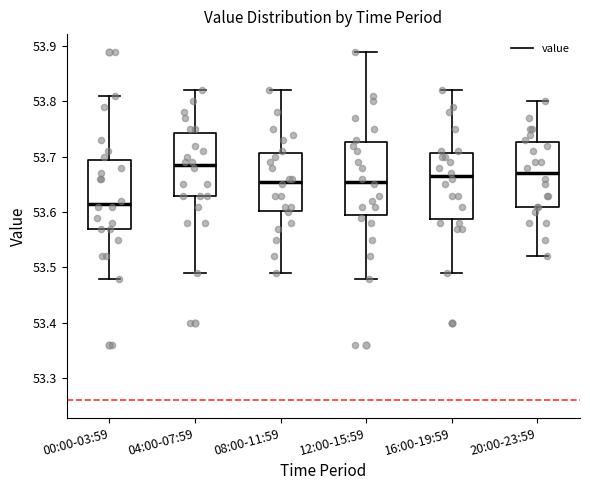

Reading left to right, read every box against the y-axis: the position of its median line, the range the box covers, and the ends of its whiskers. The values are not printed on the chart, so give them approximately, as read against the axis.

00:00-03:59: median 53.62, box 53.57 to 53.70, whiskers 53.48 to 53.81
04:00-07:59: median 53.69, box 53.63 to 53.74, whiskers 53.49 to 53.82
08:00-11:59: median 53.66, box 53.60 to 53.71, whiskers 53.49 to 53.82
12:00-15:59: median 53.66, box 53.60 to 53.73, whiskers 53.48 to 53.89
16:00-19:59: median 53.67, box 53.59 to 53.71, whiskers 53.49 to 53.82
20:00-23:59: median 53.67, box 53.61 to 53.73, whiskers 53.52 to 53.80